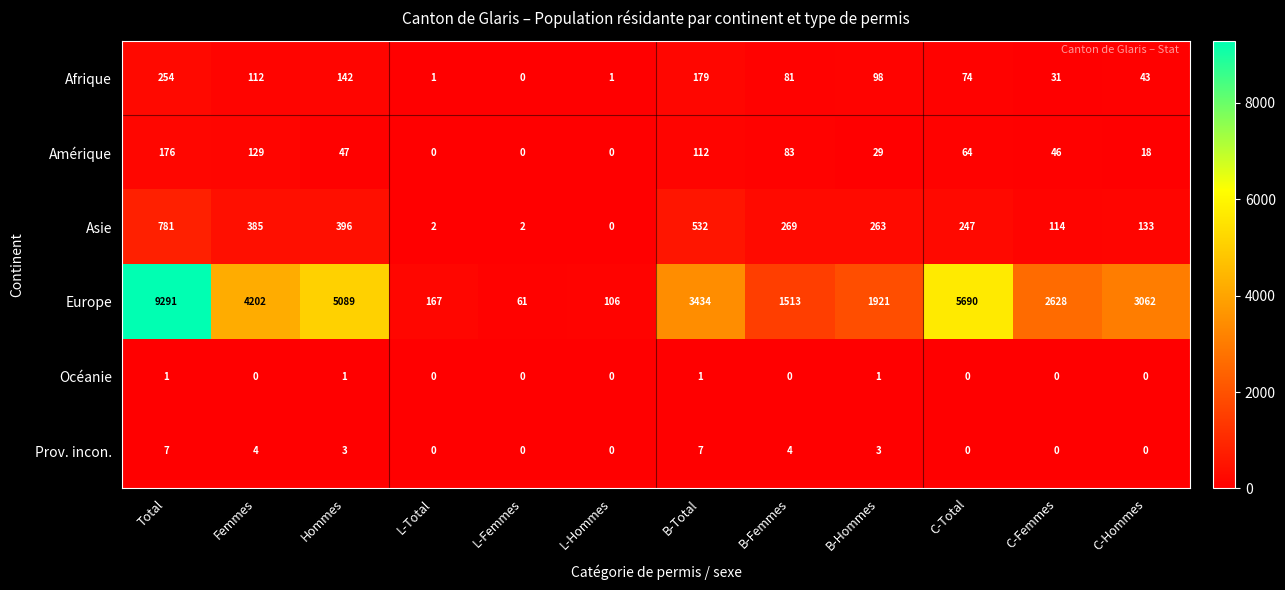

How many Océanie values are between 0 and 1?

12